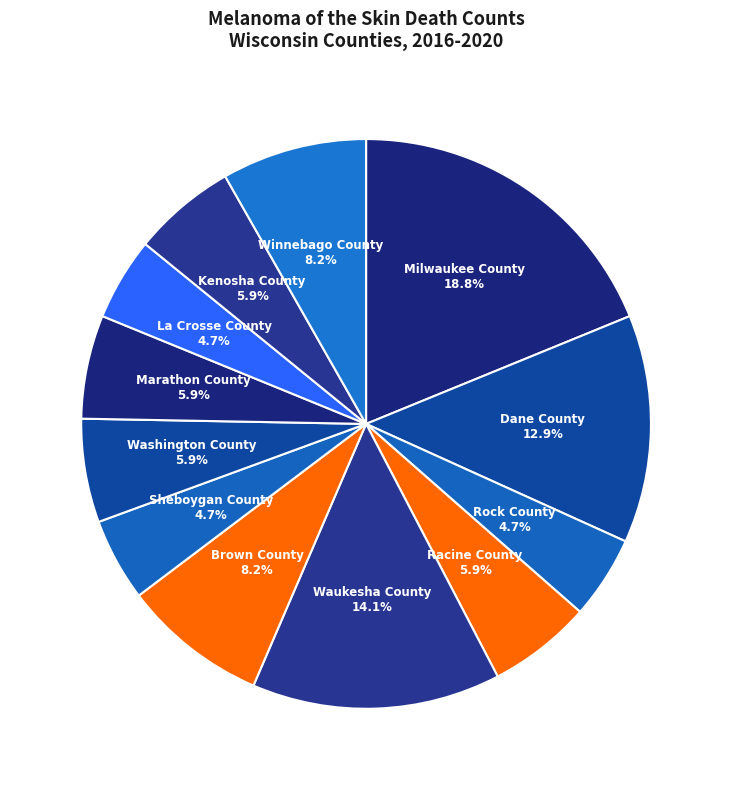

What is the largest slice in the pie chart?

Milwaukee County